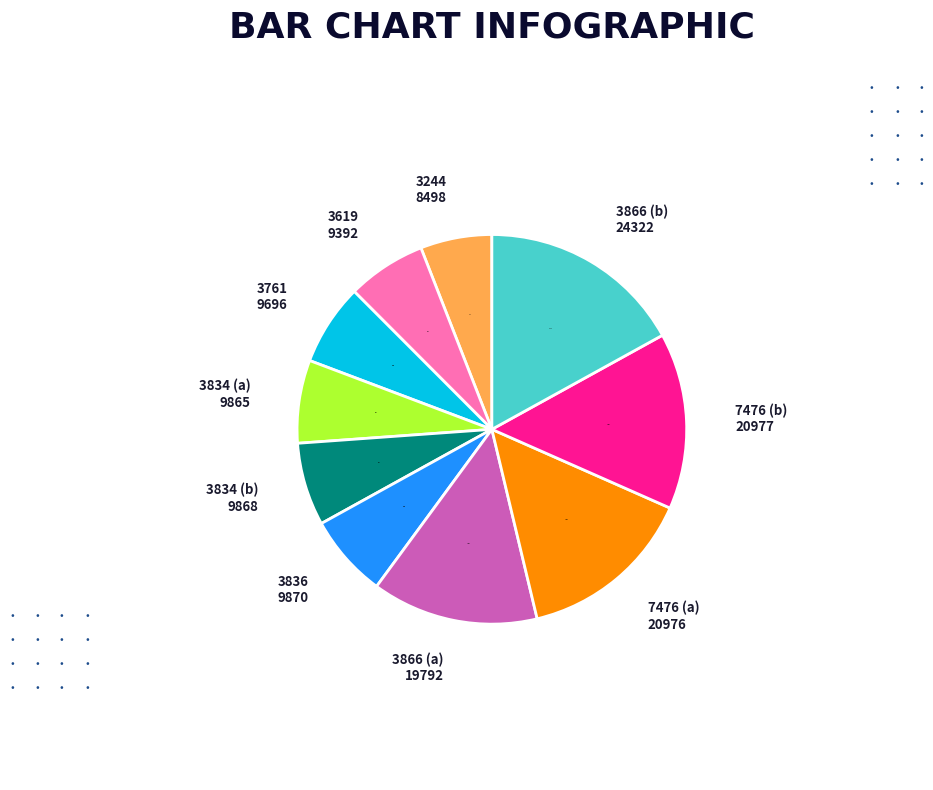

Count the number of slices in the pie.

10